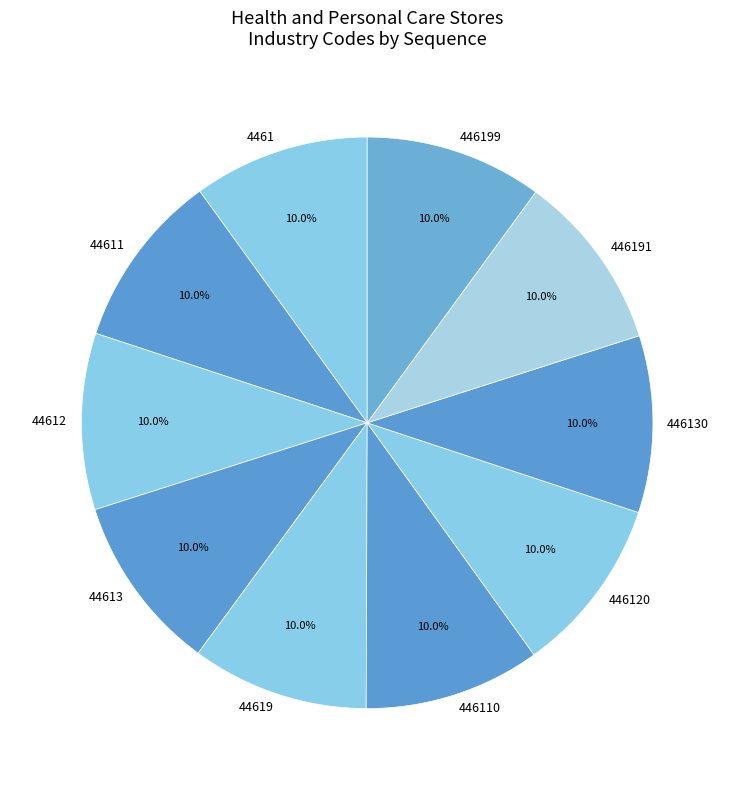

To the nearest percent, what is the average slice percentage?

10%